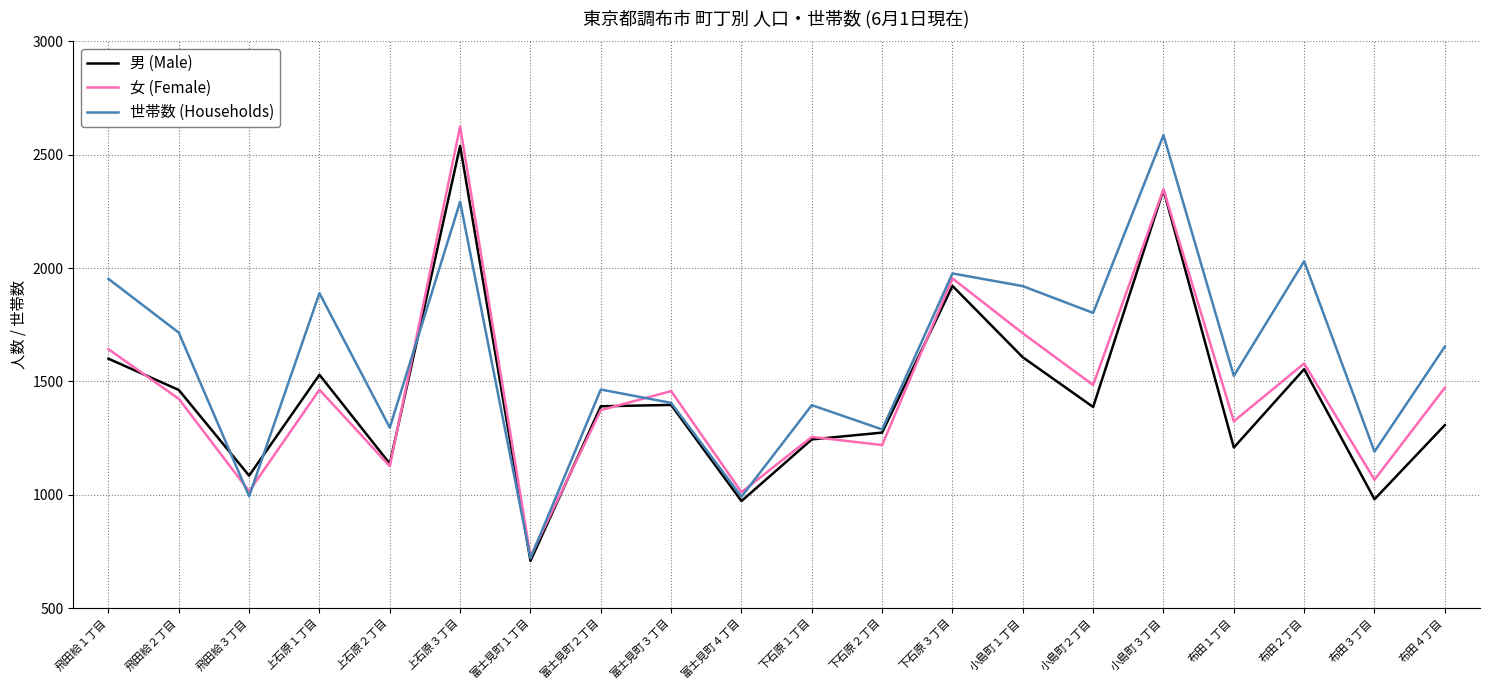

What is the spread (max minus min) of values at 飛田給１丁目?

352